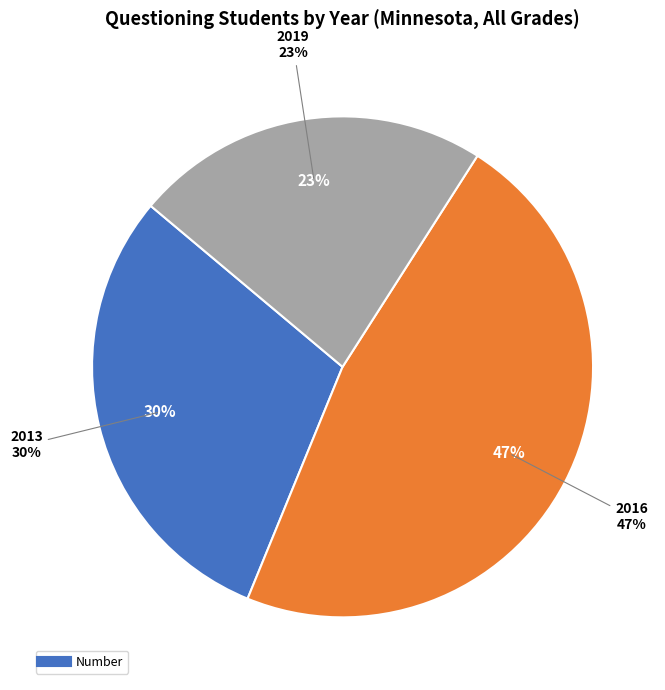

What percentage is the 2019 slice, to the nearest percent?

23%